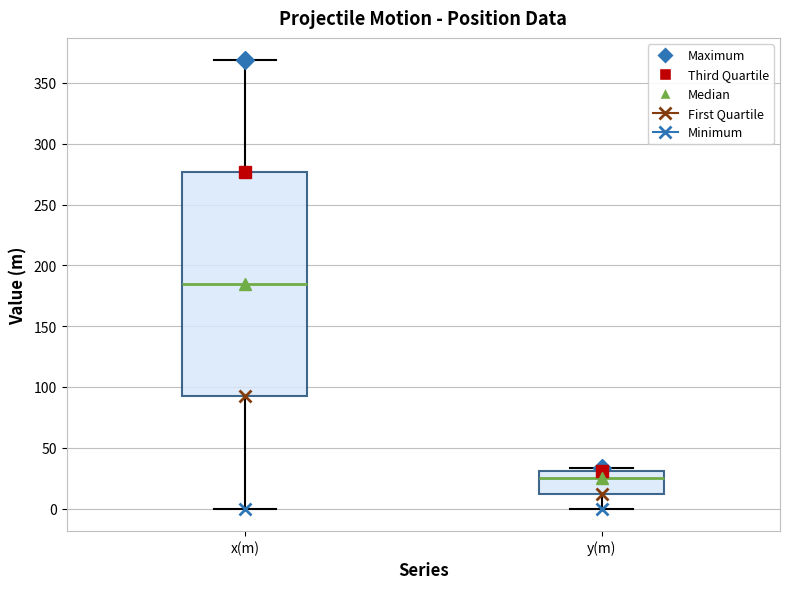

Reading left to right, transcribe this box plot: for each box, give where its median line is, the range the box spans, and where its two whiskers end, as read against the y-axis. The values are not printed on the chart, so give them approximately, as read against the axis.

x(m): median 185, box 90 to 275, whiskers 0 to 370
y(m): median 25, box 10 to 30, whiskers 0 to 35